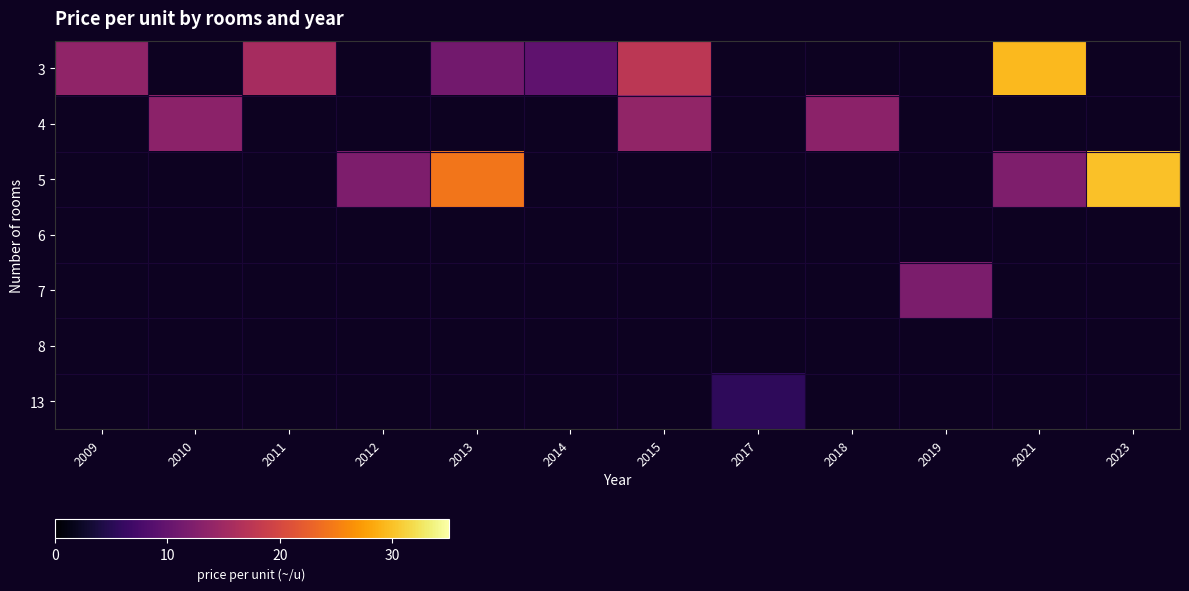

Between 2011 and 2015, which is larger?

2015